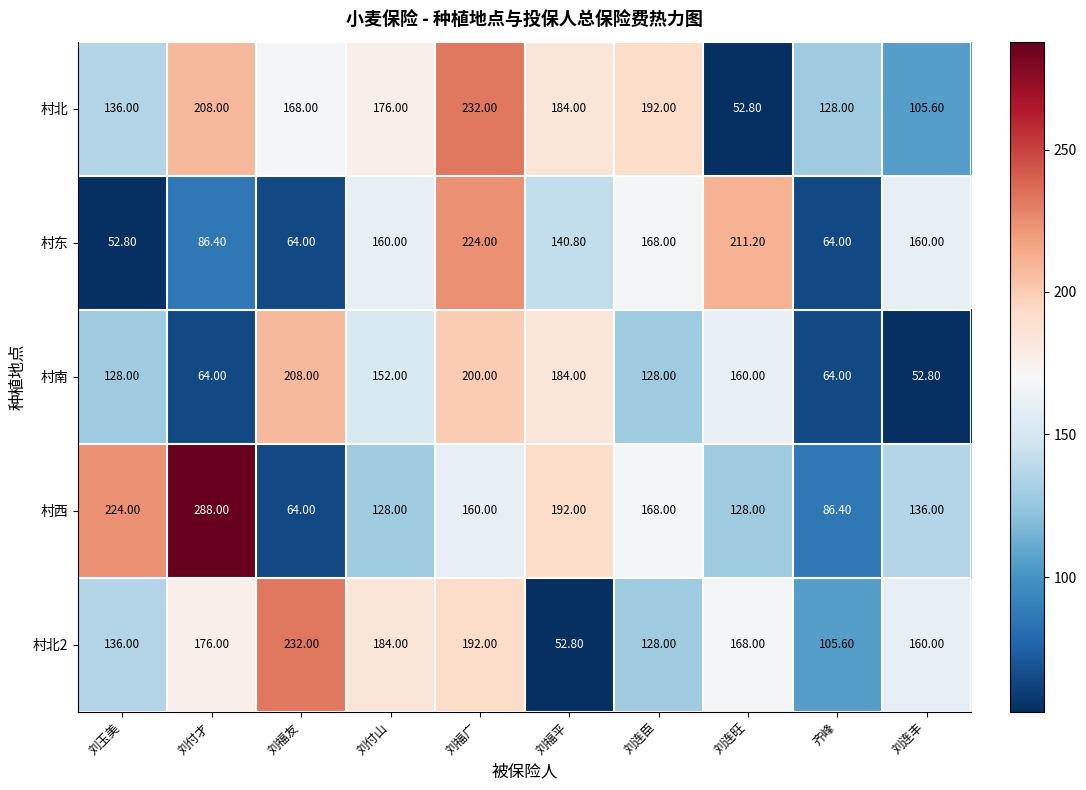

What is the sum of all 村东 values?

1331.2